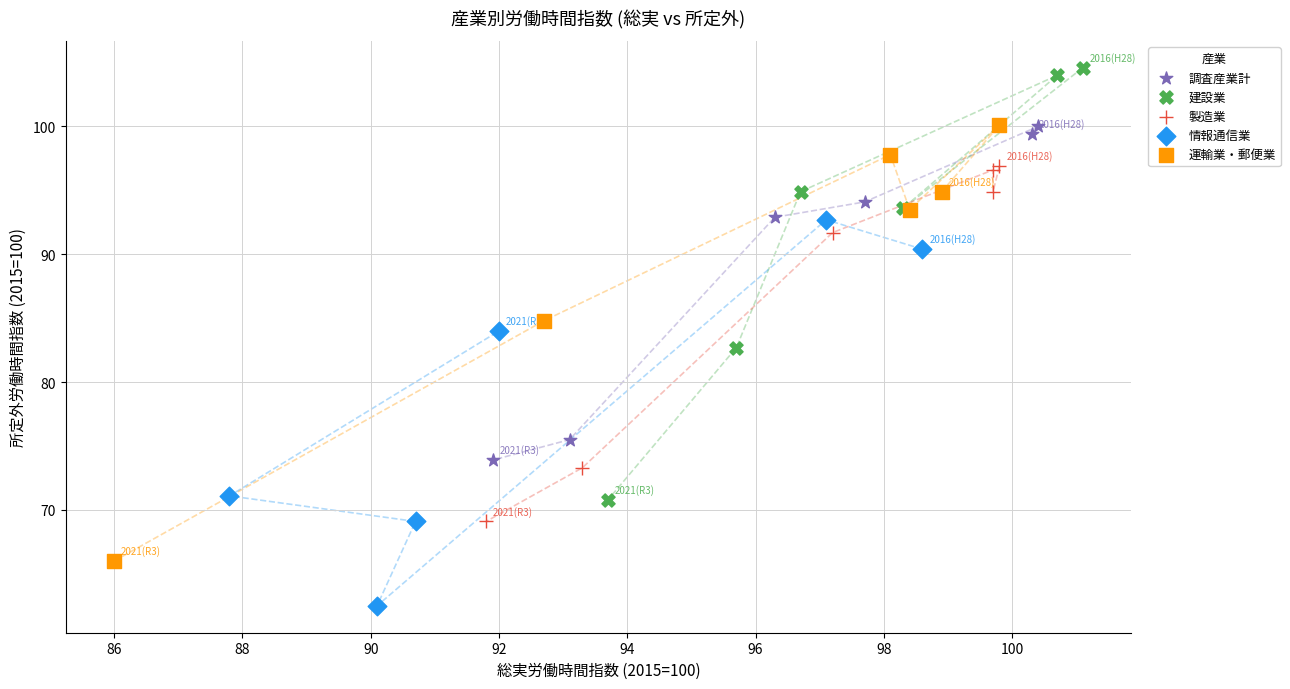

Which series reaches the minimum Y coordinate?

情報通信業